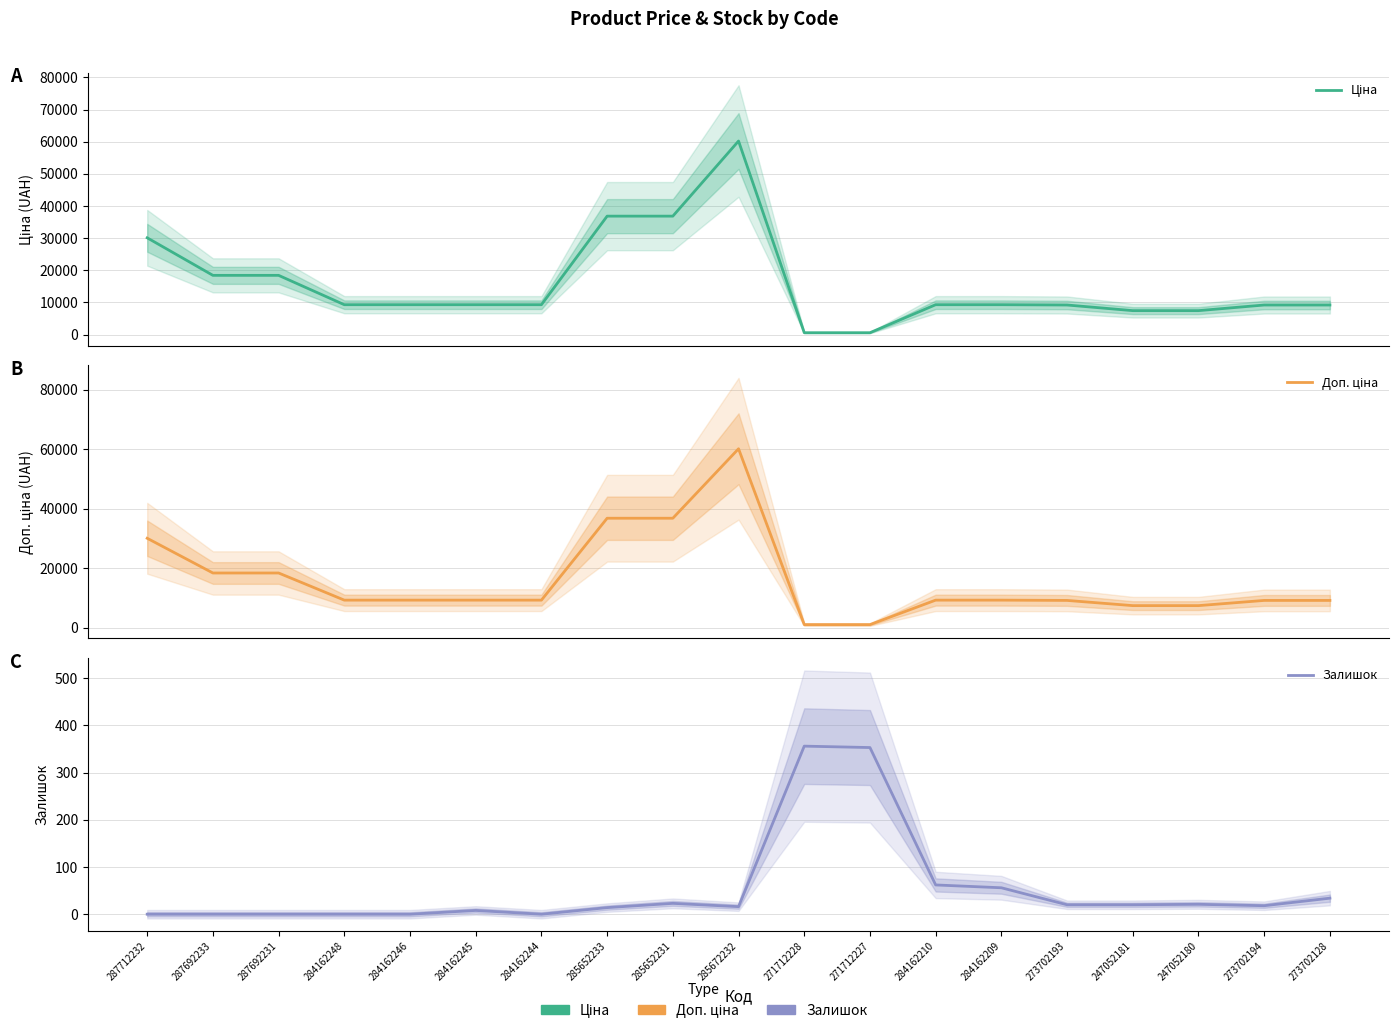

Read the Доп. ціна value at 284162209.

9290.5